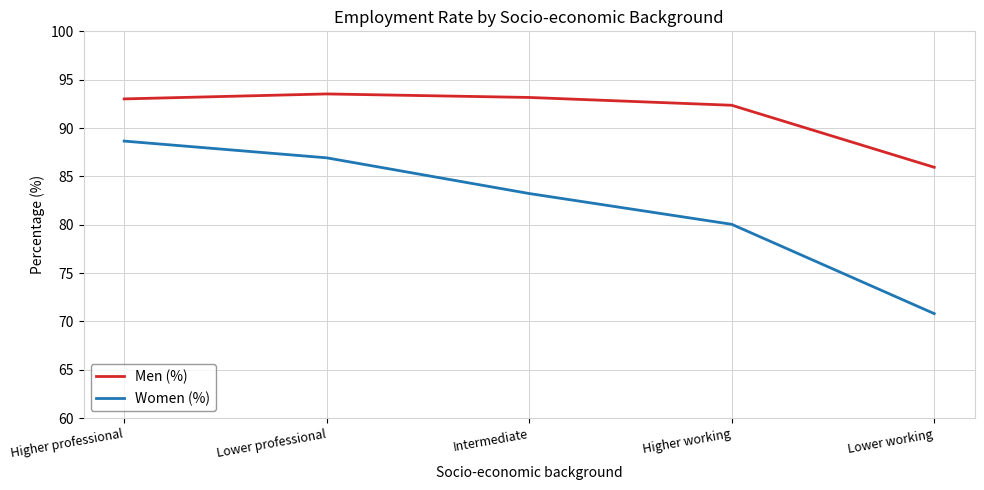

Does the chart have visible grid lines?

Yes